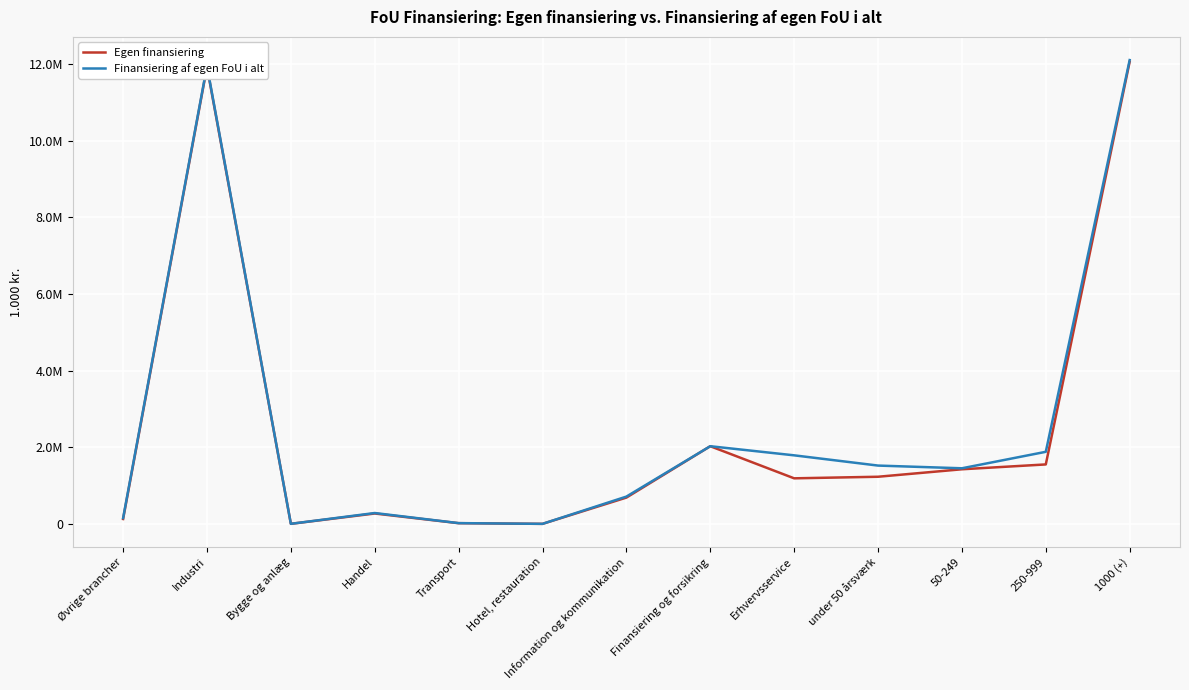

What value does the Finansiering af egen FoU i alt series have at Erhvervsservice?

1793321.1